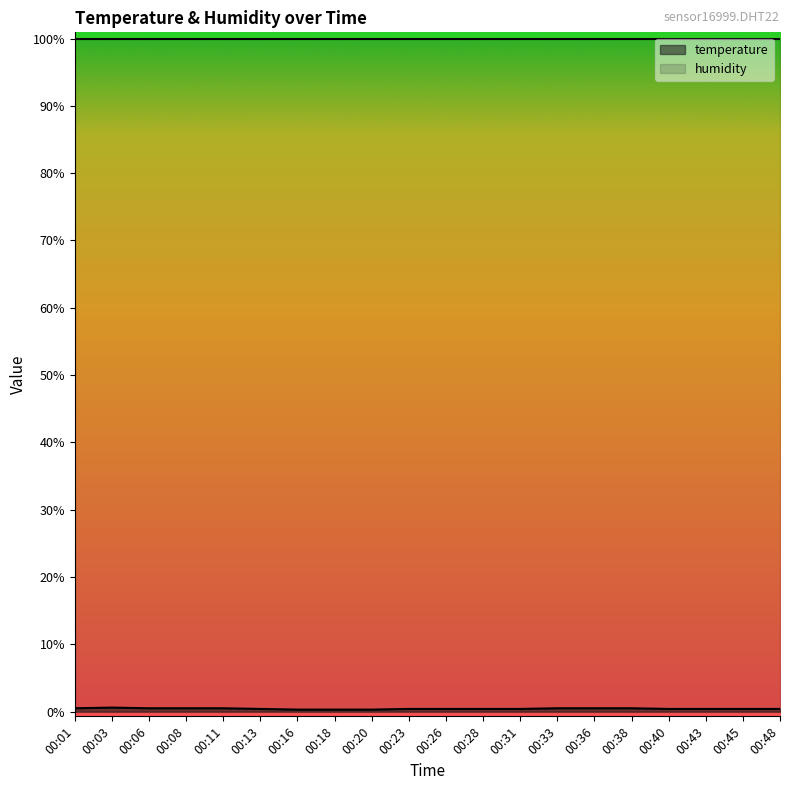

Where is the first local maximum?

00:03